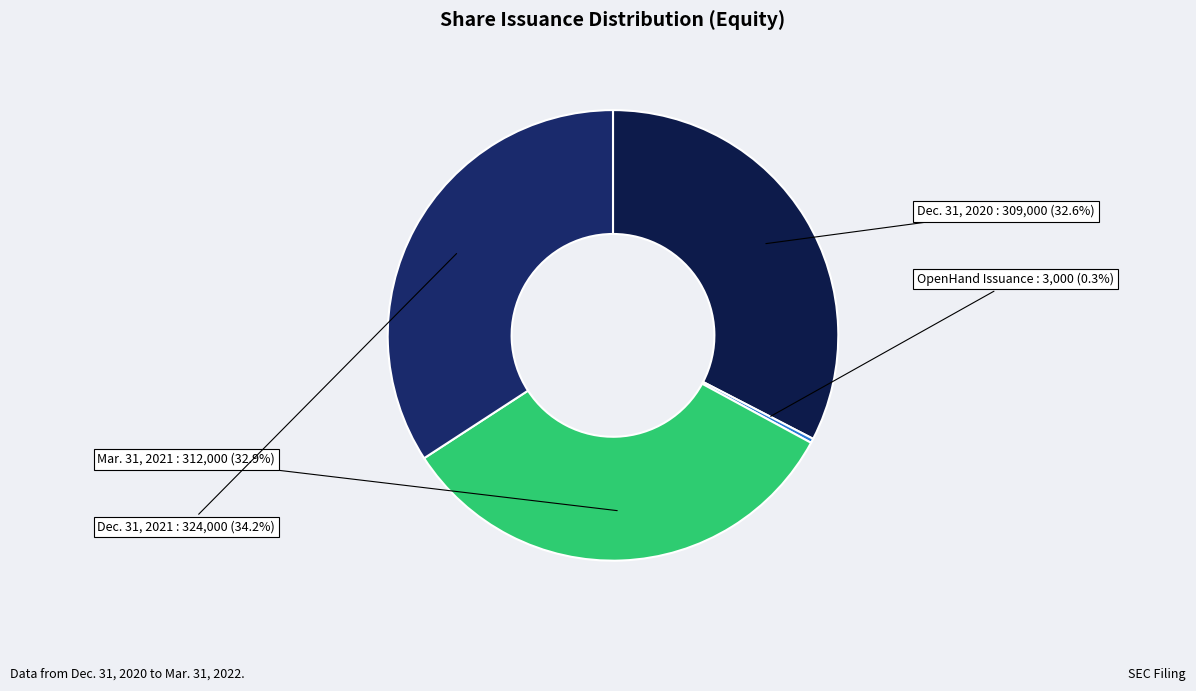

What is the total percentage of Dec. 31, 2021 and Mar. 31, 2021?

67.1%